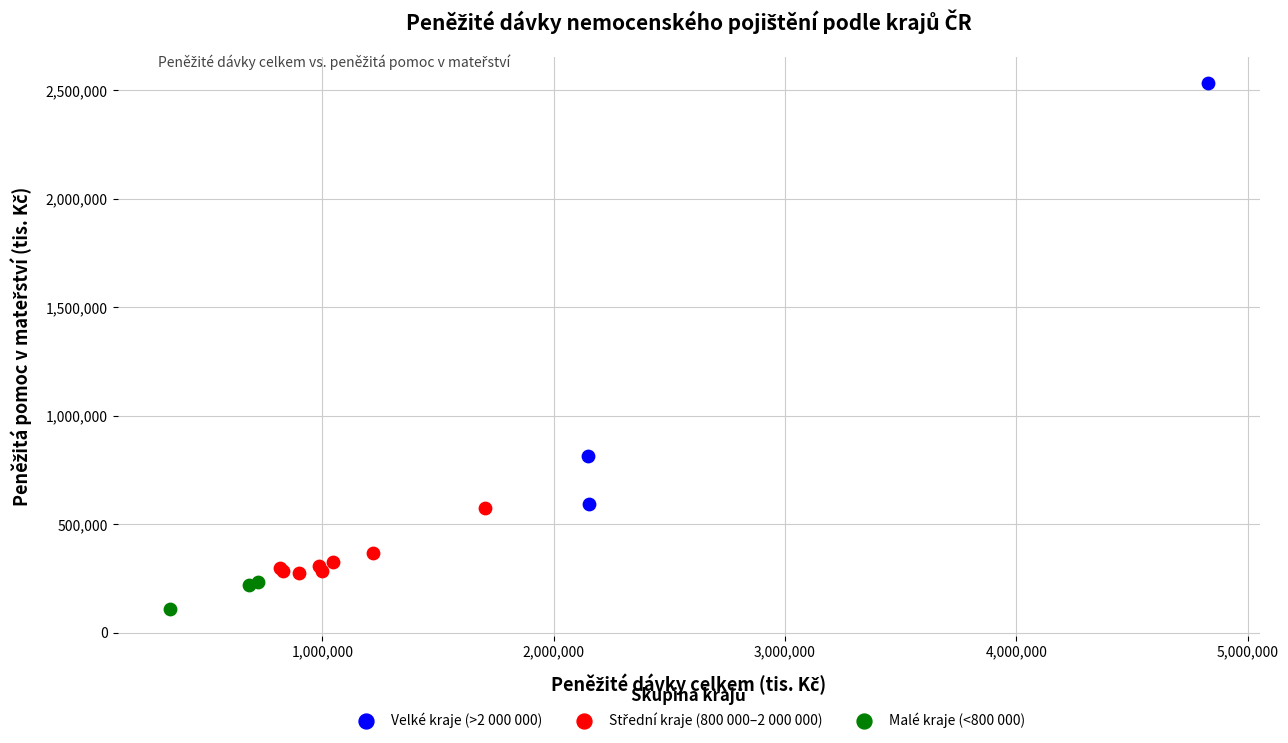

Which series reaches the maximum Y coordinate?

Velké kraje (>2 000 000)